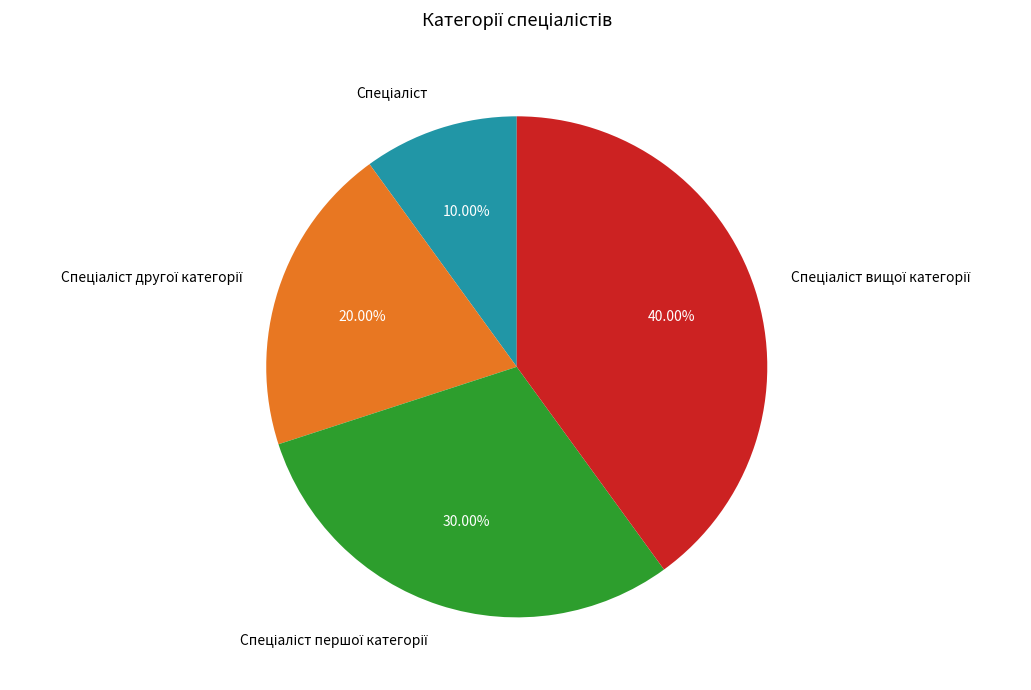

Is there any slice that represents more than half of the pie?

No